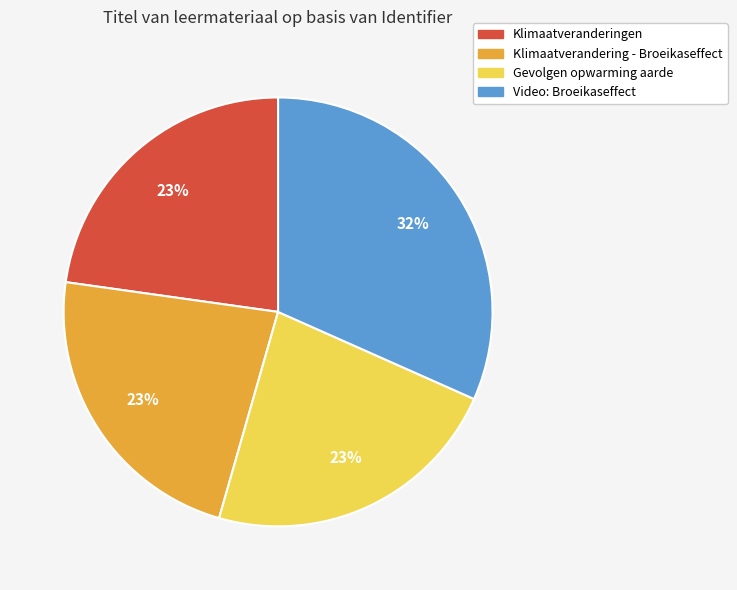

To the nearest percent, what percentage of the pie is Video: Broeikaseffect?

32%